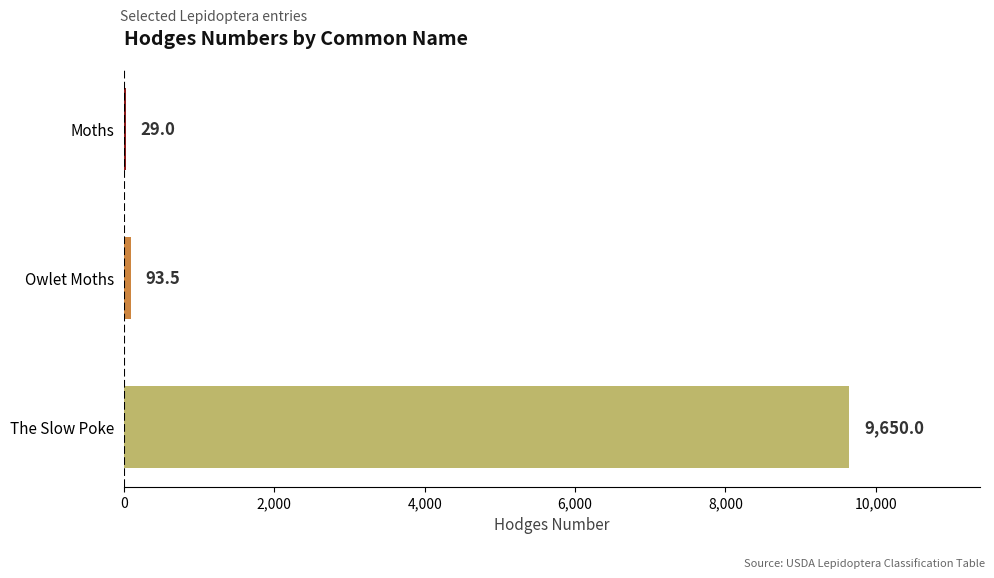

At which category does the chart reach its peak across all series?

The Slow Poke